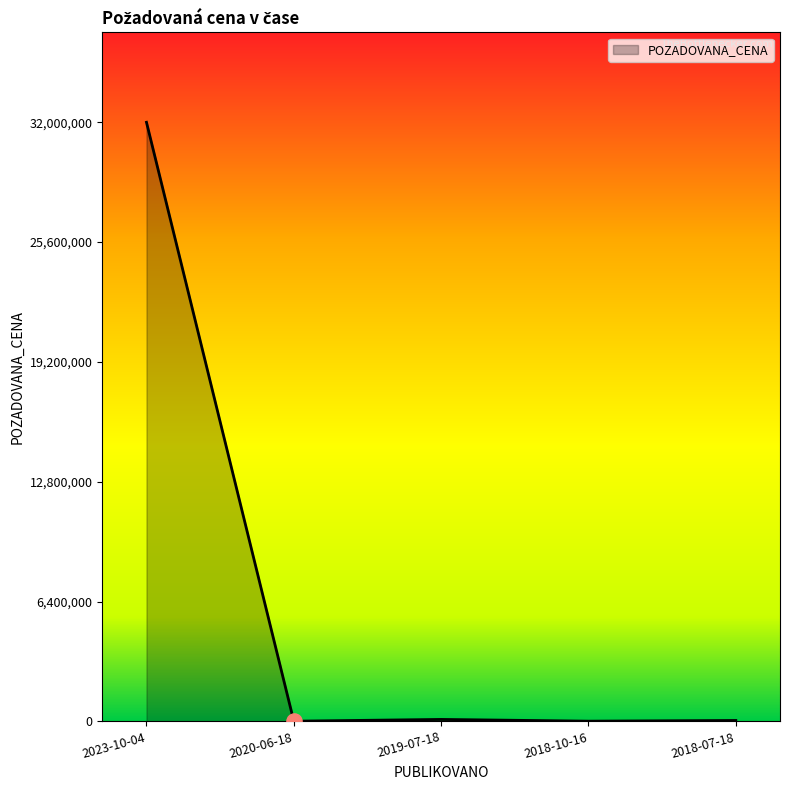

What is the change in value from 2019-07-18 to 2018-07-18?

-55580